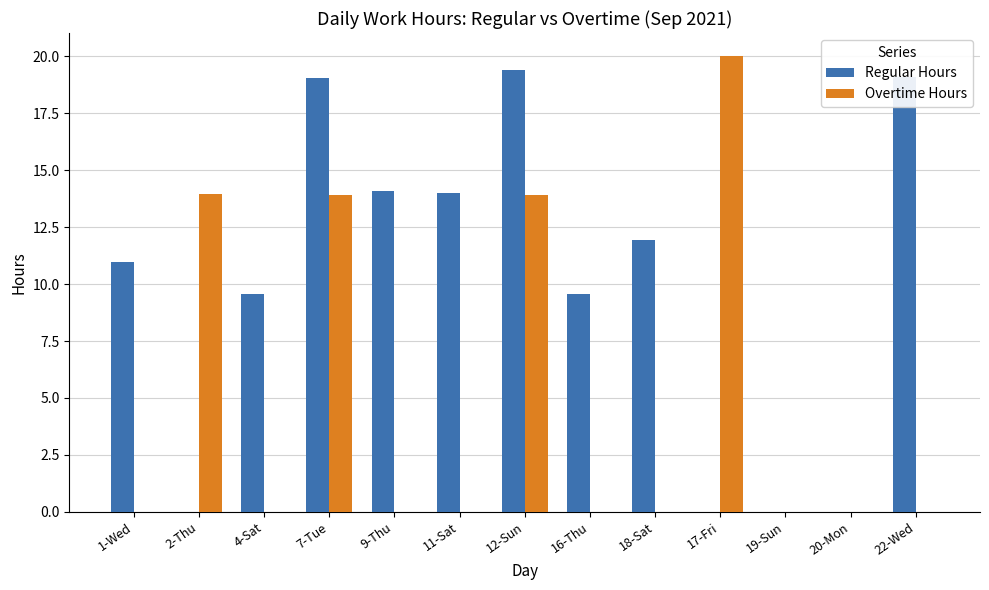

What is the sum of all Overtime Hours values?

61.8